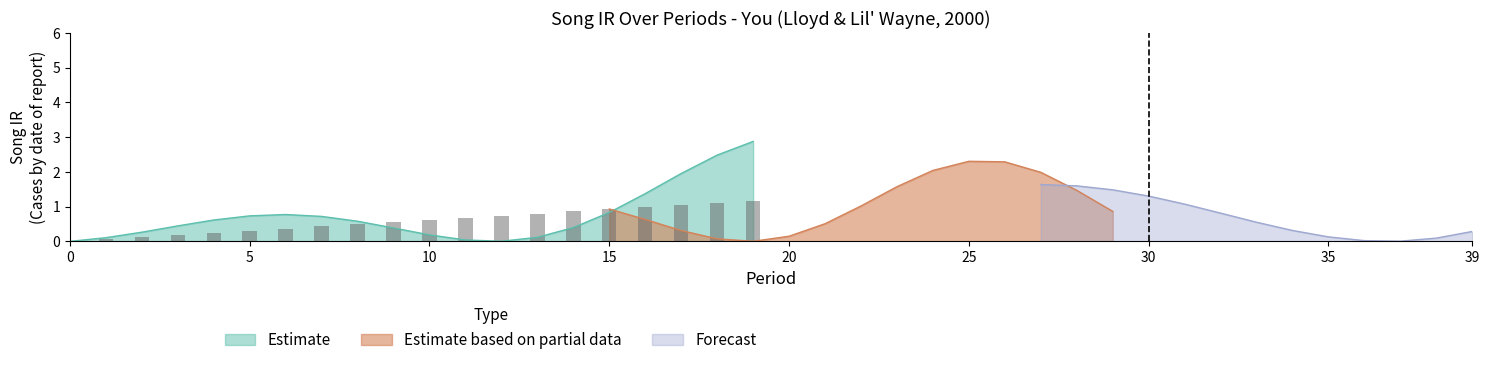

Reading left to right, extract all data points from this chart.

0.0	0.1	0.1	0.2	0.2	0.3	0.4	0.4	0.5	0.6	0.6	0.7	0.7	0.8	0.9	0.9	1.0	1.0	1.1	1.2